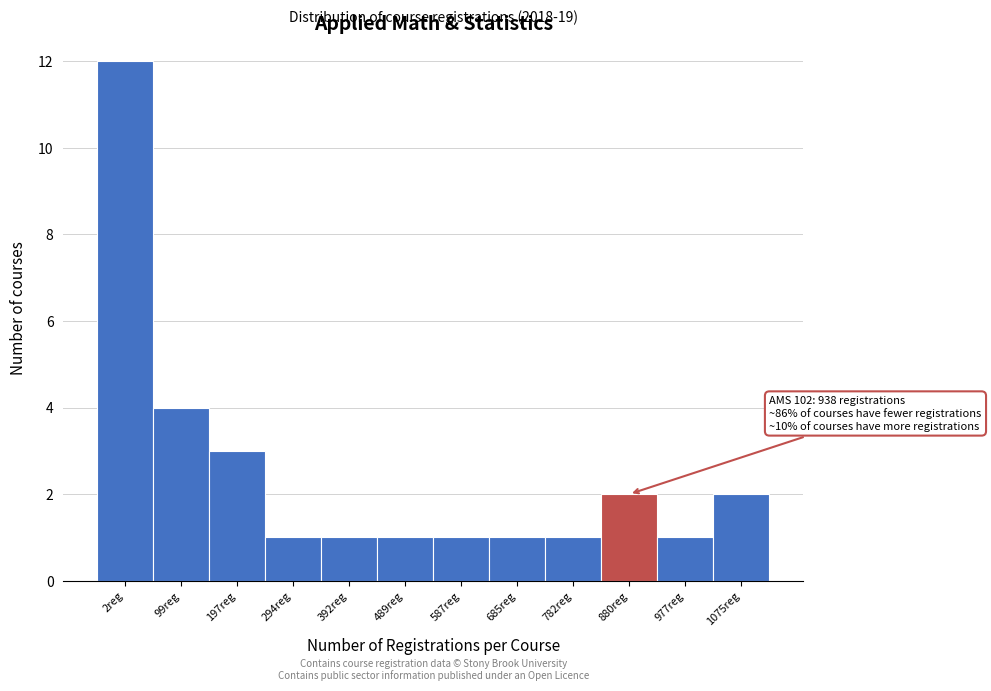

Reading left to right, what are all the values shown in this chart?

12	4	3	1	1	1	1	1	1	2	1	2